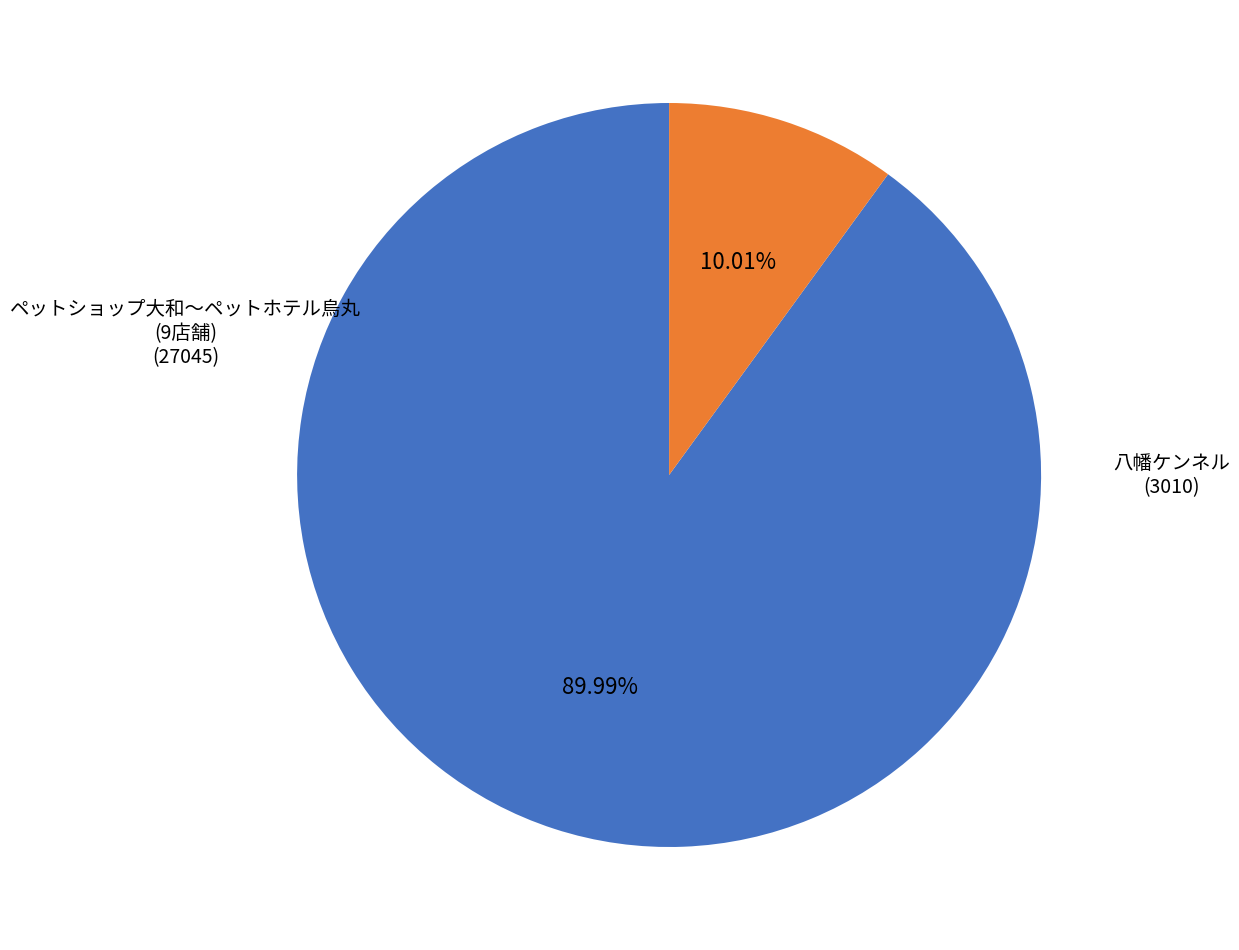

Between 八幡ケンネル and ペットショップ大和〜ペットホテル烏丸 (9店舗), which is larger?

ペットショップ大和〜ペットホテル烏丸 (9店舗)